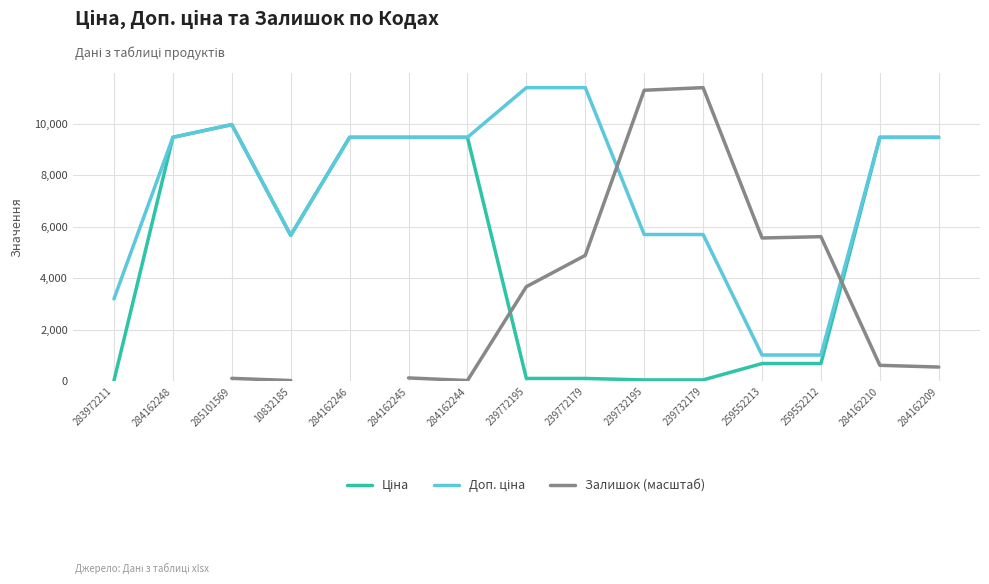

At which category is the sum across all series the highest?

285101569